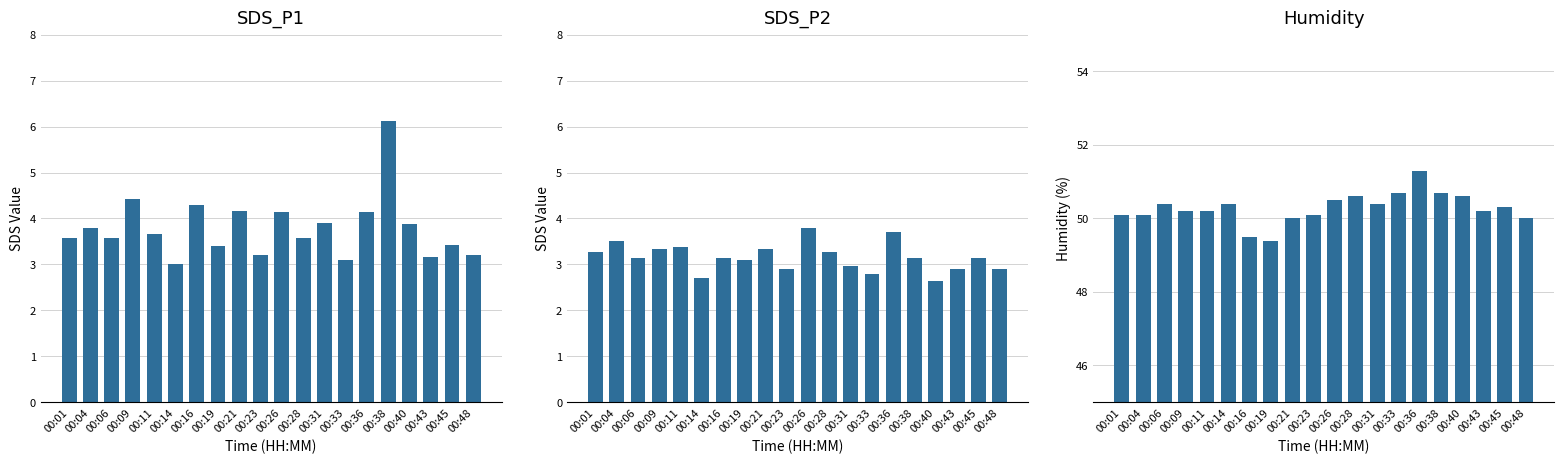

Reading left to right, list all the values displayed in this chart.

SDS_P1: 00:01=3.6	00:04=3.8	00:06=3.6	00:09=4.4	00:11=3.7	00:14=3.0	00:16=4.3	00:19=3.4	00:21=4.2	00:23=3.2	00:26=4.1	00:28=3.6	00:31=3.9	00:33=3.1	00:36=4.1	00:38=6.1	00:40=3.9	00:43=3.2	00:45=3.4	00:48=3.2
SDS_P2: 00:01=3.3	00:04=3.5	00:06=3.1	00:09=3.3	00:11=3.4	00:14=2.7	00:16=3.1	00:19=3.1	00:21=3.3	00:23=2.9	00:26=3.8	00:28=3.3	00:31=3.0	00:33=2.8	00:36=3.7	00:38=3.1	00:40=2.6	00:43=2.9	00:45=3.1	00:48=2.9
Humidity: 00:01=50.1	00:04=50.1	00:06=50.4	00:09=50.2	00:11=50.2	00:14=50.4	00:16=49.5	00:19=49.4	00:21=50.0	00:23=50.1	00:26=50.5	00:28=50.6	00:31=50.4	00:33=50.7	00:36=51.3	00:38=50.7	00:40=50.6	00:43=50.2	00:45=50.3	00:48=50.0